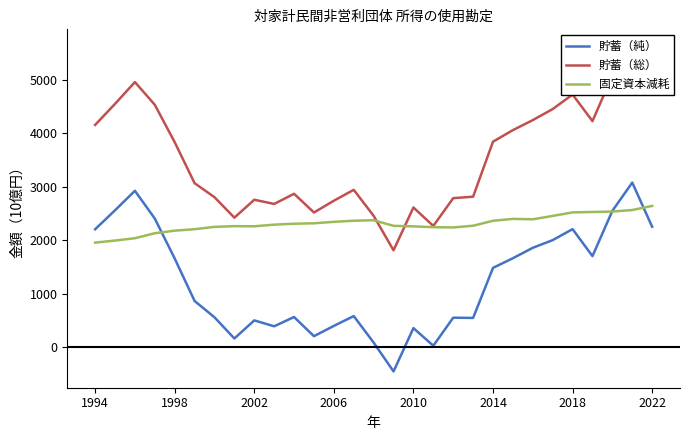

What is the highest value of the 固定資本減耗 series?

2641.5